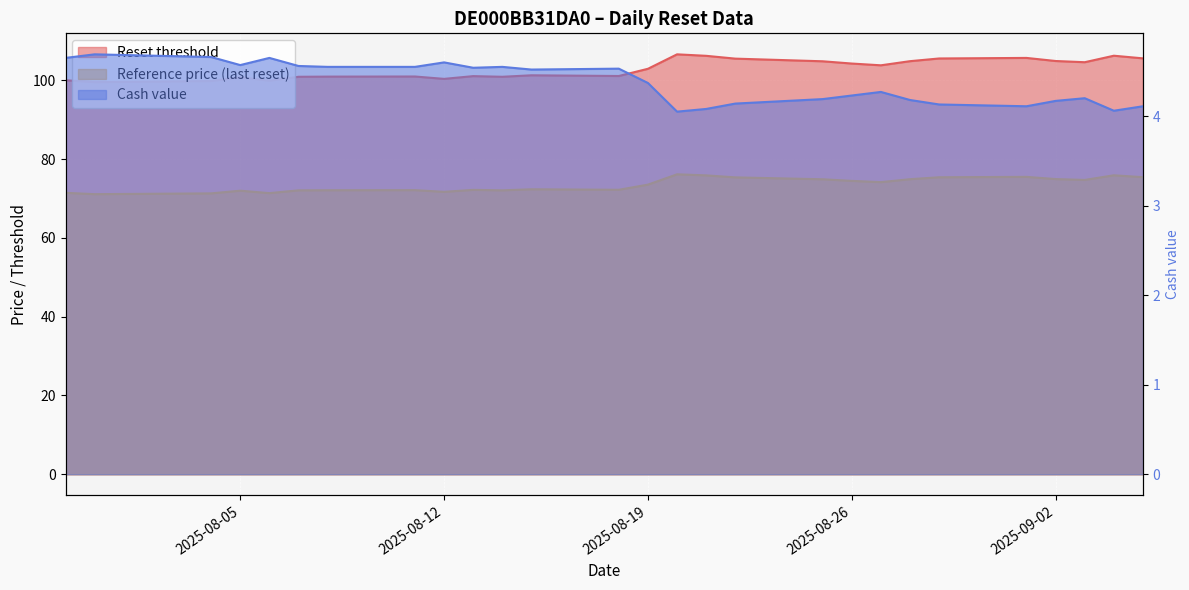

Where is Cash value nearest to the value 4?

2025-08-20